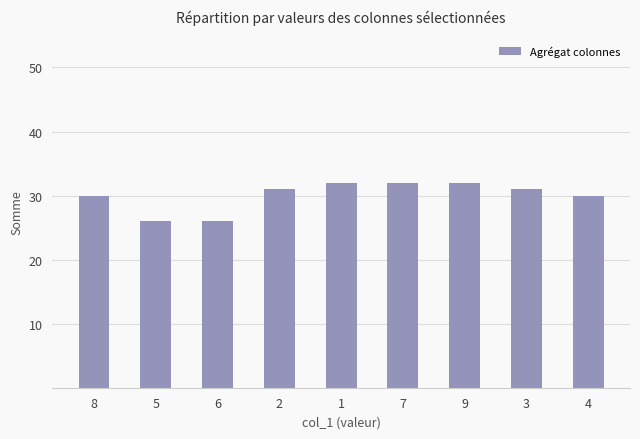

Reading right to left, what are all the values shown in this chart?

30	31	32	32	32	31	26	26	30